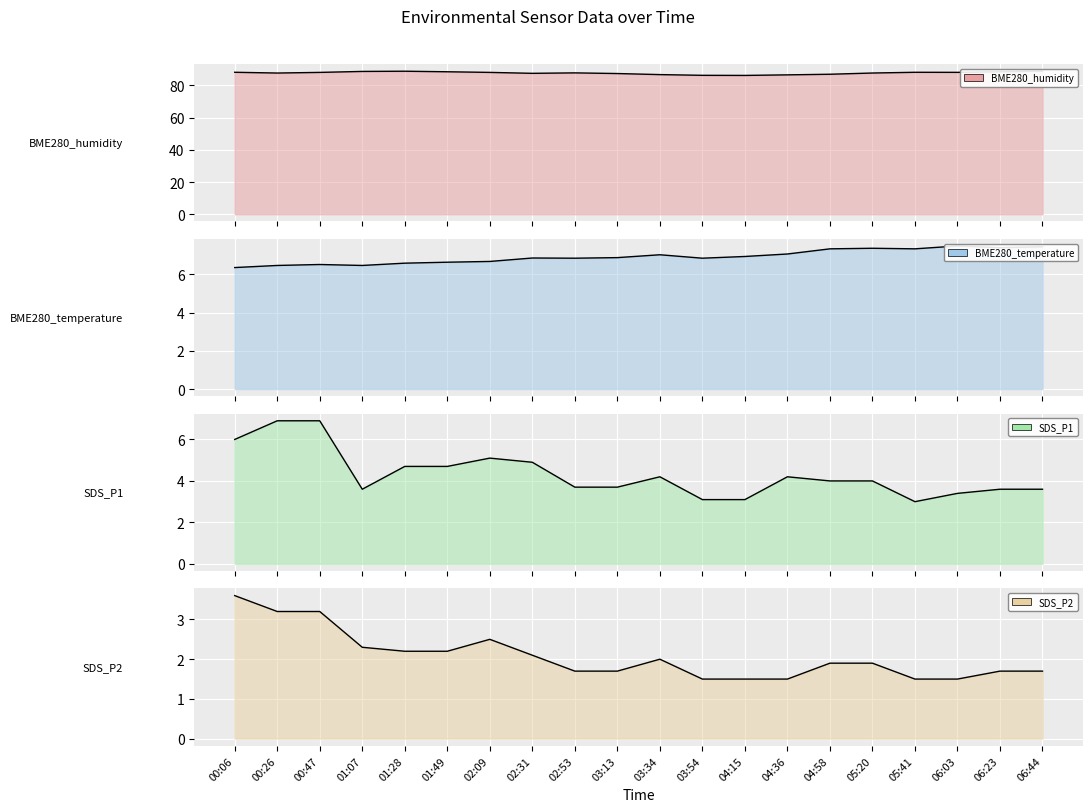

Which series changed the most between 02:53 and 06:44?

BME280_humidity